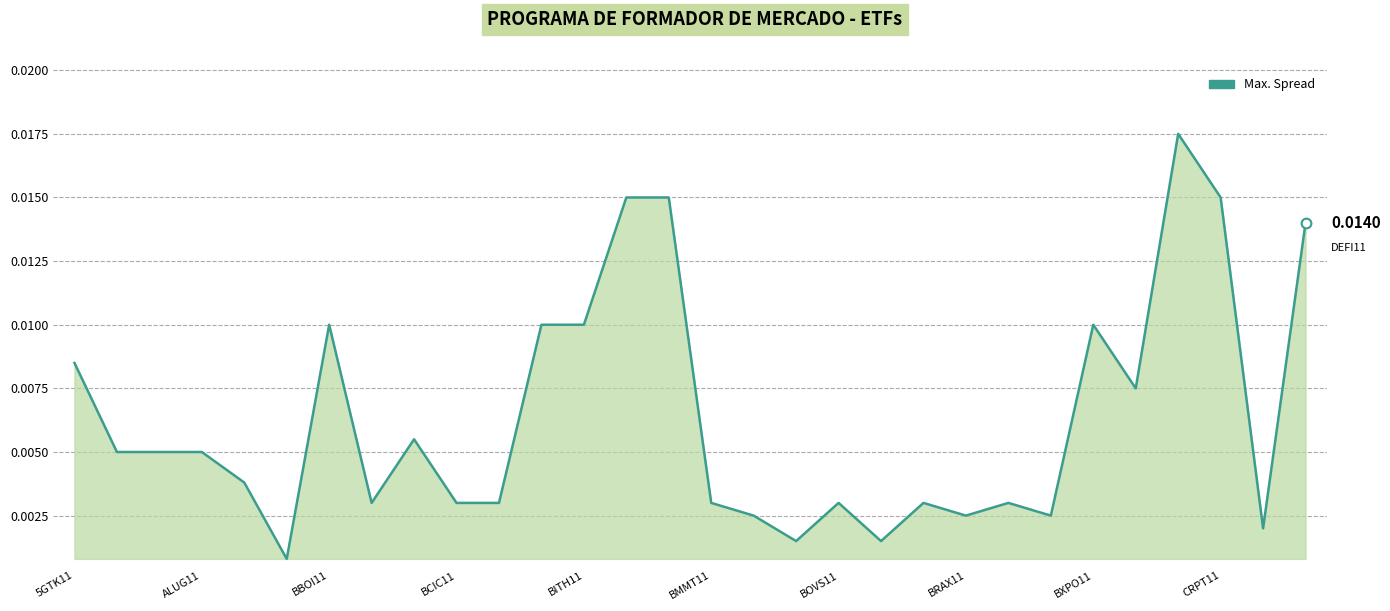

How many lines are shown in the chart?

1